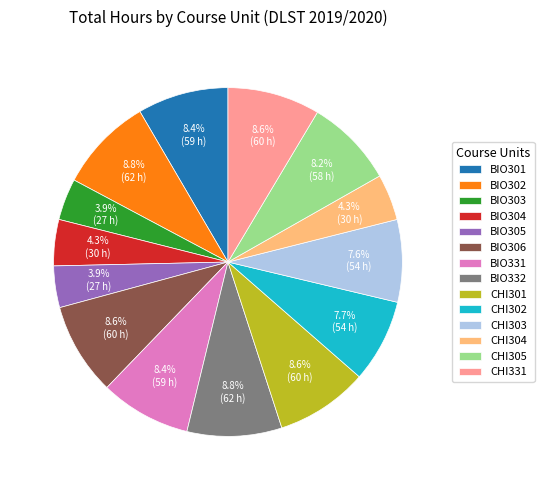

How many segments does this pie chart have?

14